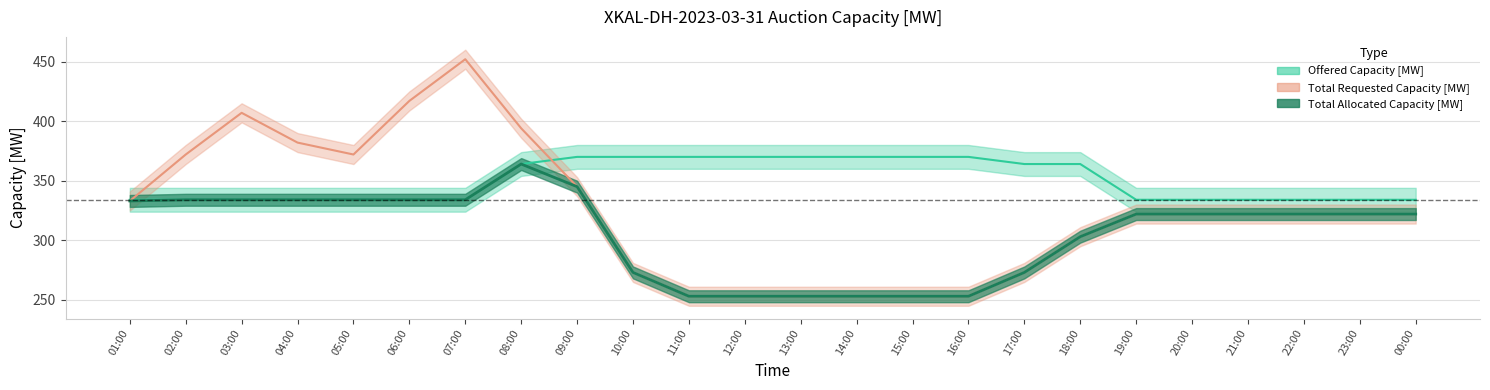

True or false: Total Allocated Capacity [MW] and Total Requested Capacity [MW] intersect in this chart.

False